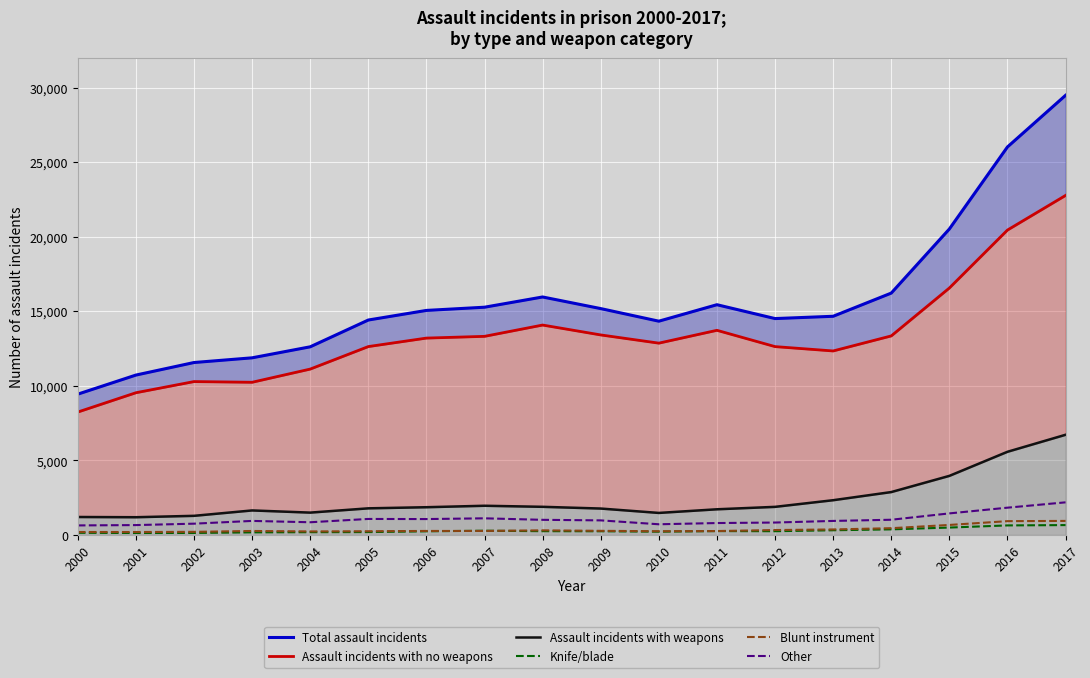

Which series has the largest range (max minus min)?

Total assault incidents